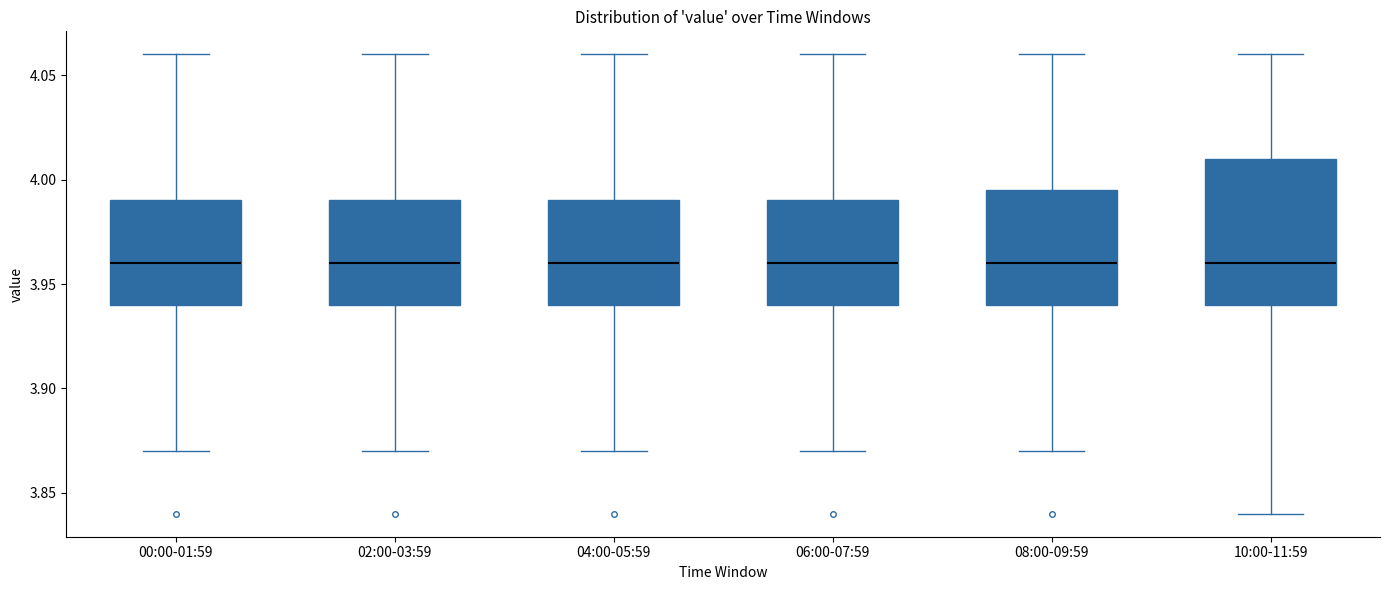

Reading left to right, transcribe this box plot: for each box, give where its median line is, the range the box spans, and where its two whiskers end, as read against the y-axis. The values are not printed on the chart, so give them approximately, as read against the axis.

00:00-01:59: median 3.960, box 3.940 to 3.990, whiskers 3.870 to 4.060
02:00-03:59: median 3.960, box 3.940 to 3.990, whiskers 3.870 to 4.060
04:00-05:59: median 3.960, box 3.940 to 3.990, whiskers 3.870 to 4.060
06:00-07:59: median 3.960, box 3.940 to 3.990, whiskers 3.870 to 4.060
08:00-09:59: median 3.960, box 3.940 to 3.995, whiskers 3.870 to 4.060
10:00-11:59: median 3.960, box 3.940 to 4.010, whiskers 3.840 to 4.060